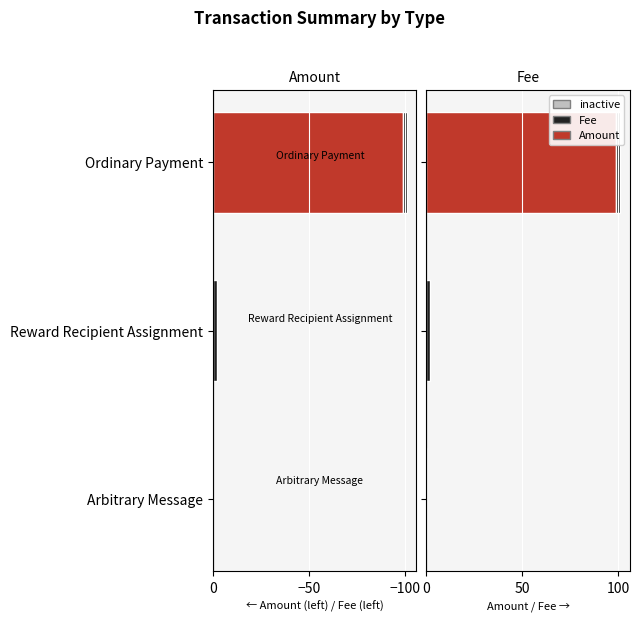

How many Amount values are between 0 and 99?

3